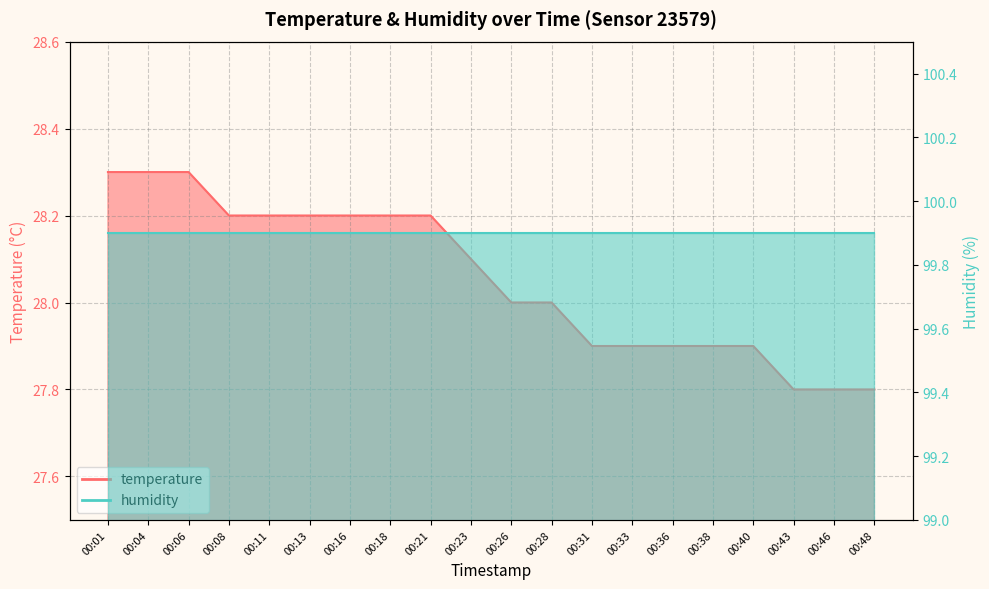

List the labels in order of value, largest first.

00:01, 00:04, 00:06, 00:08, 00:11, 00:13, 00:16, 00:18, 00:21, 00:23, 00:26, 00:28, 00:31, 00:33, 00:36, 00:38, 00:40, 00:43, 00:46, 00:48